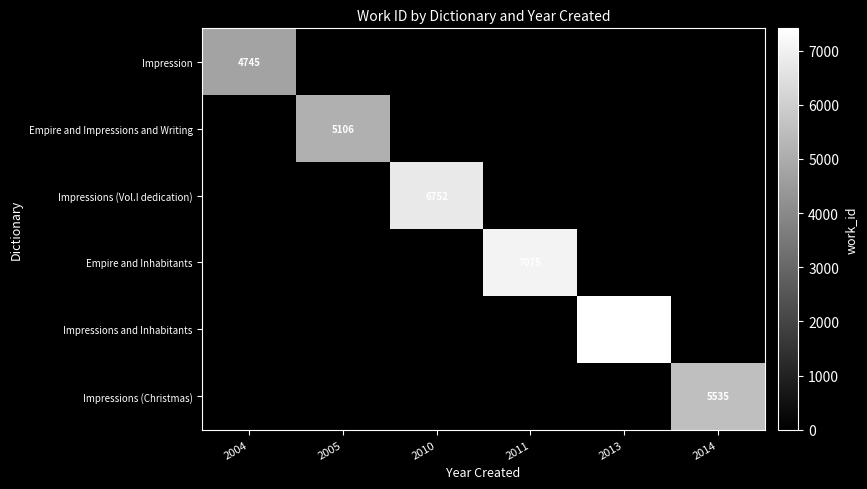

True or false: Empire and Impressions and Writing has a value of 5106 at 2005.

True